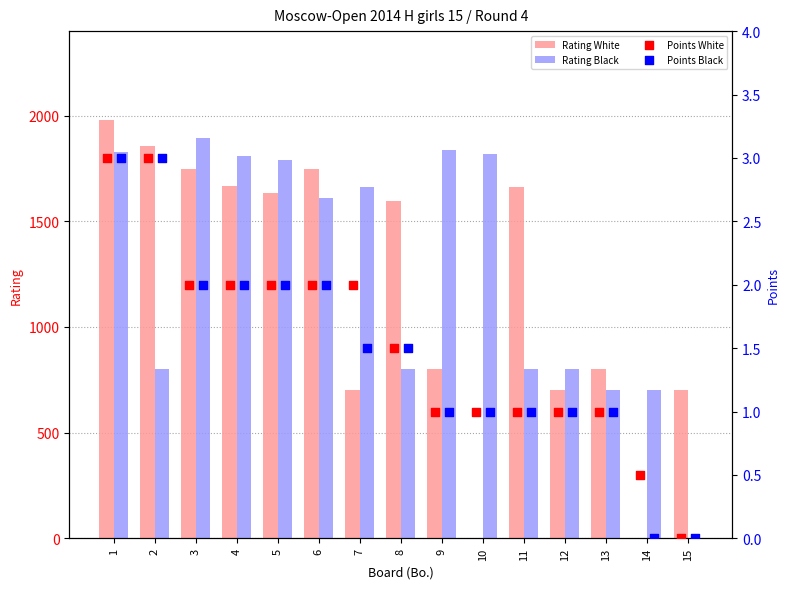

Which series contains the lowest Y value?

Rating White